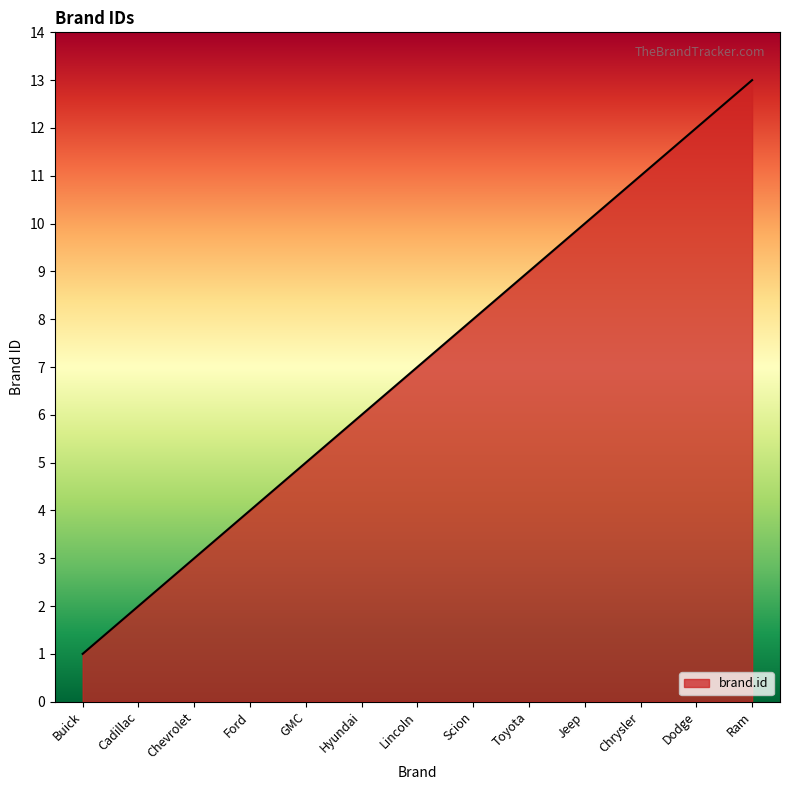

List the labels in order of value, largest first.

Ram, Dodge, Chrysler, Jeep, Toyota, Scion, Lincoln, Hyundai, GMC, Ford, Chevrolet, Cadillac, Buick